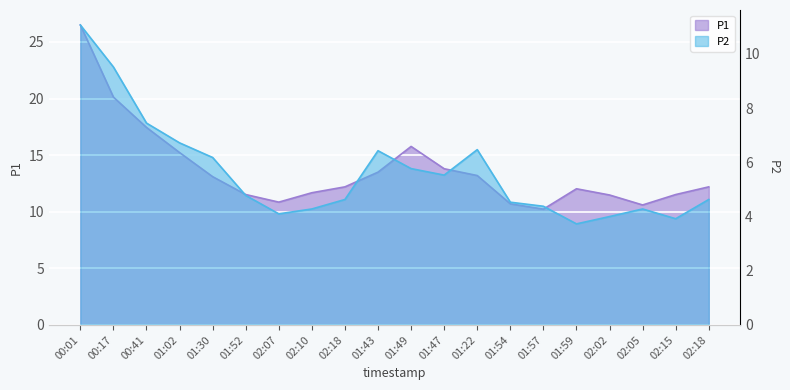

Which series has the largest range (max minus min)?

P1